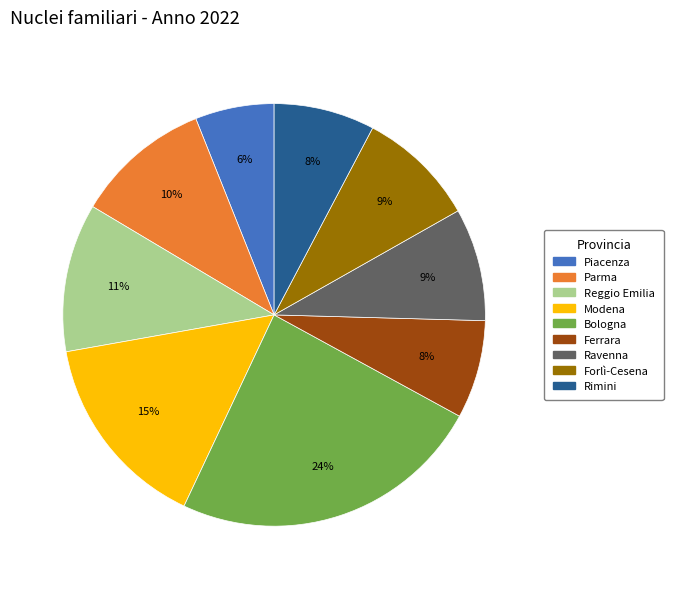

How many segments does this pie chart have?

9